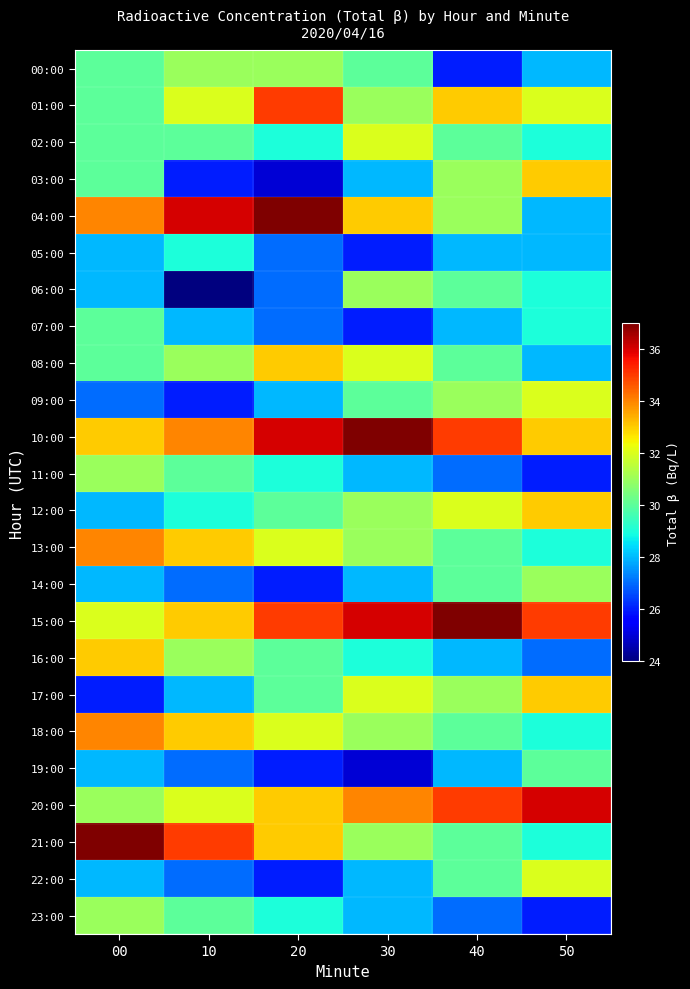

At which category is the sum across all series the highest?

00